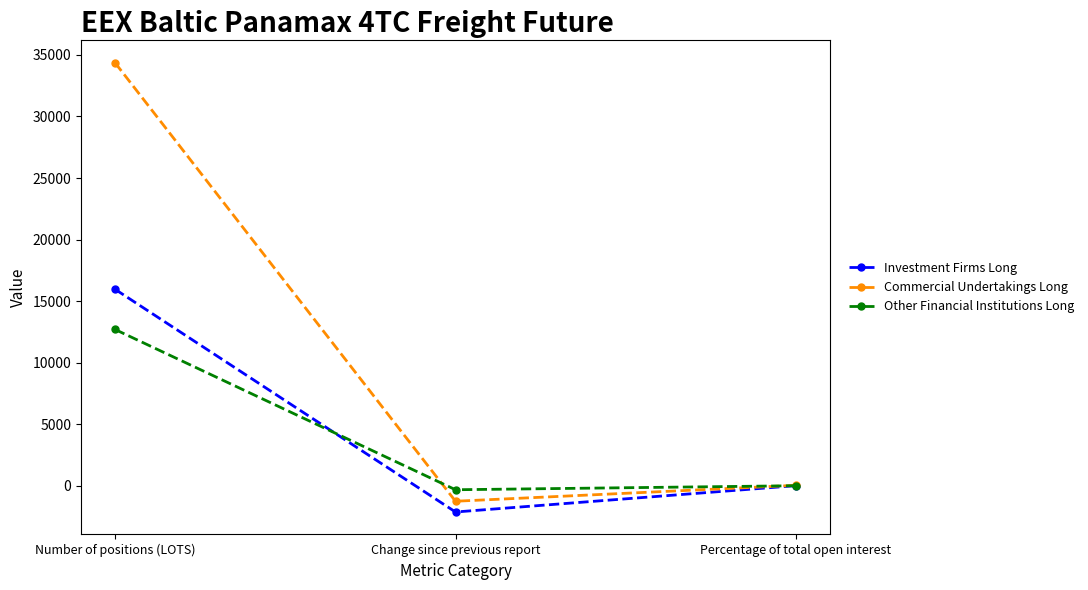

What is the approximate value of Commercial Undertakings Long at Change since previous report?

-1240.1